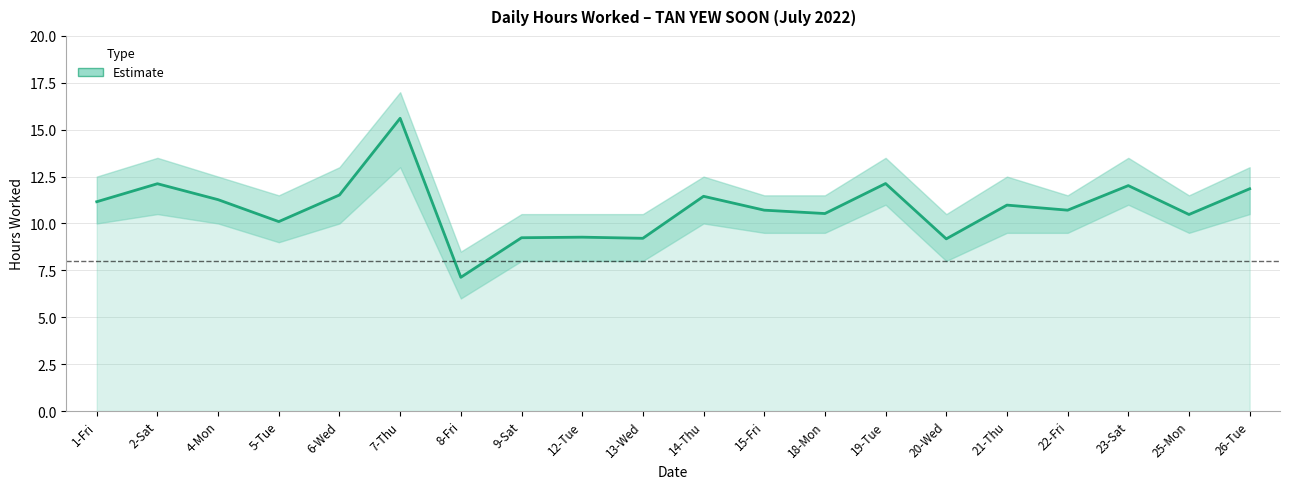

What is the sum of all values?

216.7